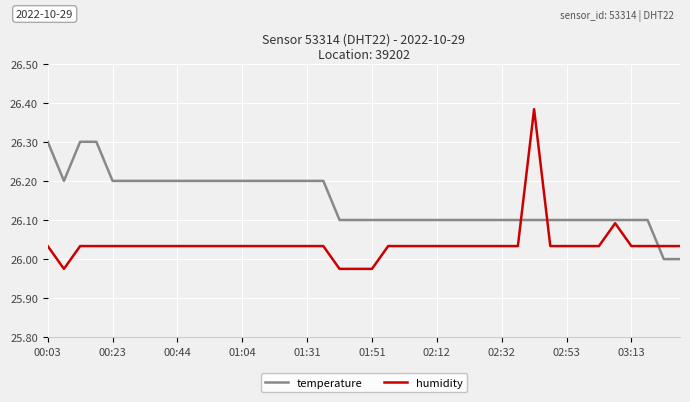

Rank the series by their maximum value, from highest to lowest.

humidity, temperature